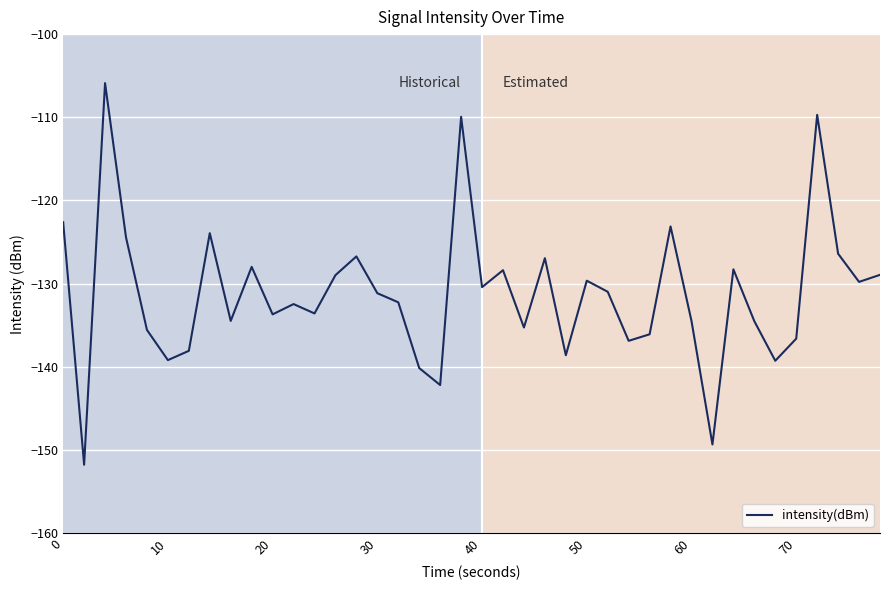

What is the difference between the maximum and minimum values?

45.9